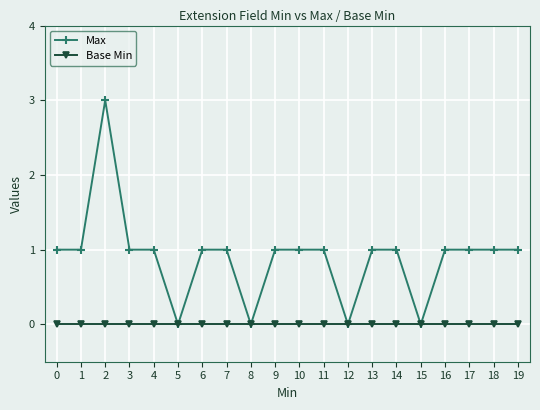

Which series changed the most between 3 and 5?

Max